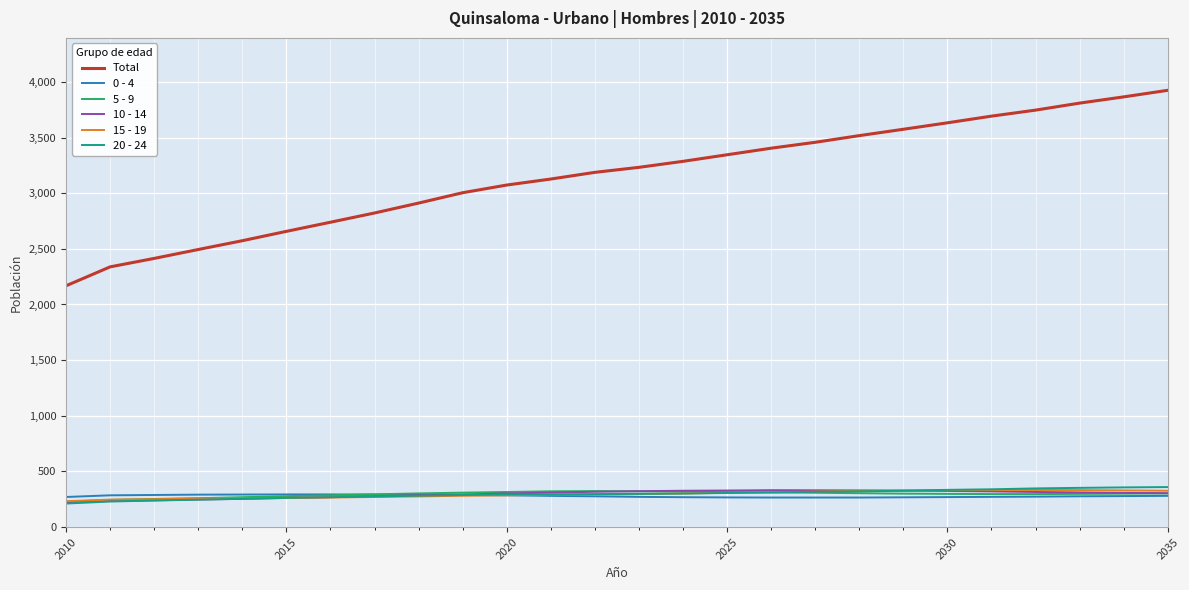

Which series has the largest total across all categories?

Total